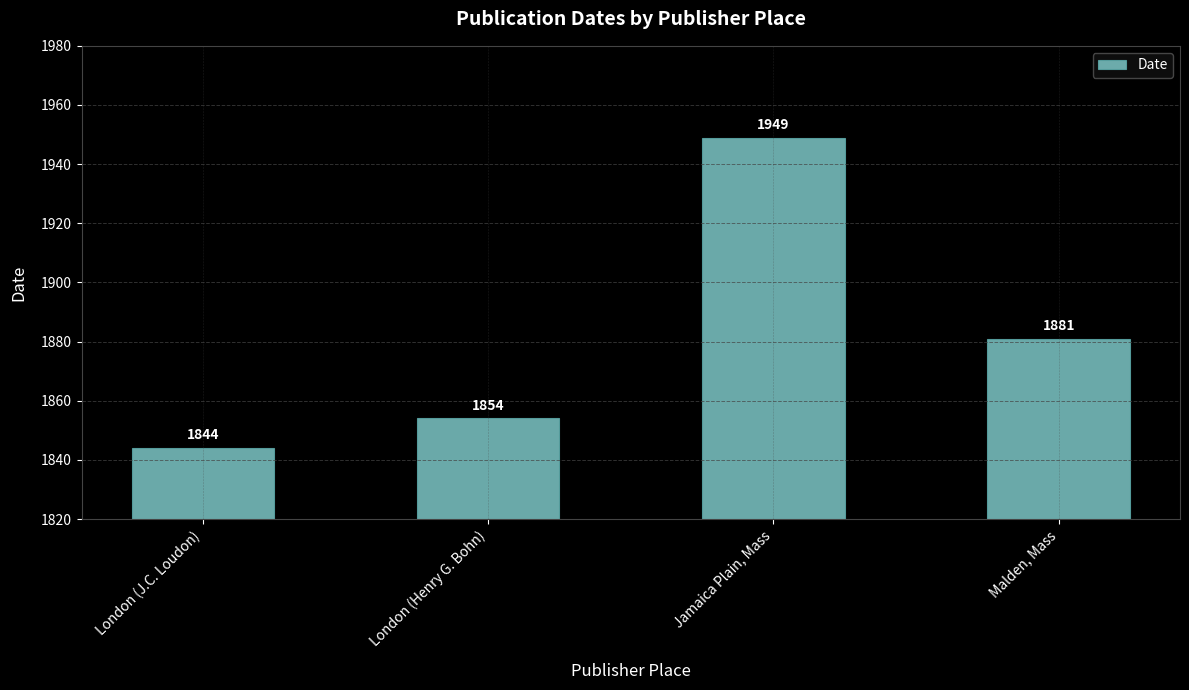

Is it true that the value at Jamaica Plain, Mass is 1949?

True